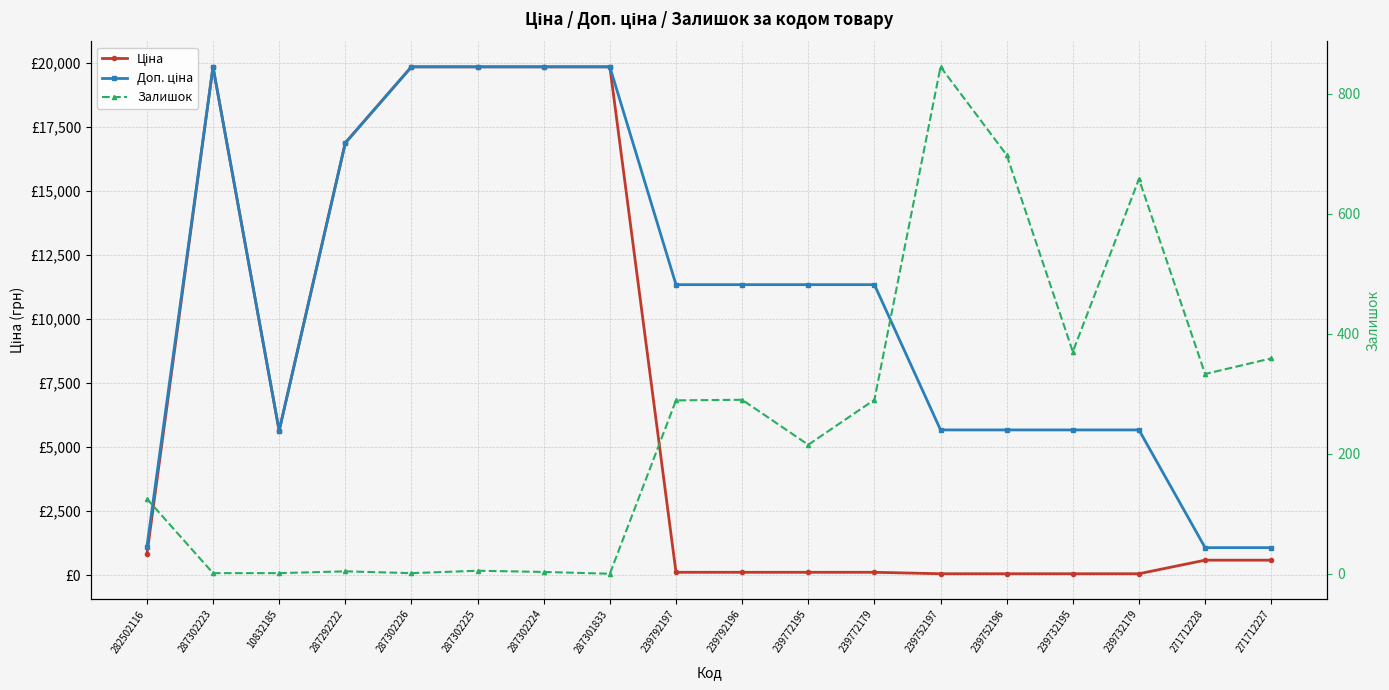

At how many categories does at least one series exceed 16726?

6